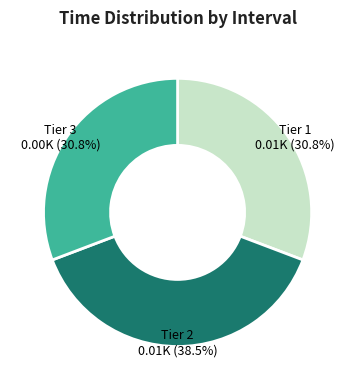

What is the total percentage of Tier 1 and Tier 3?

61.5%